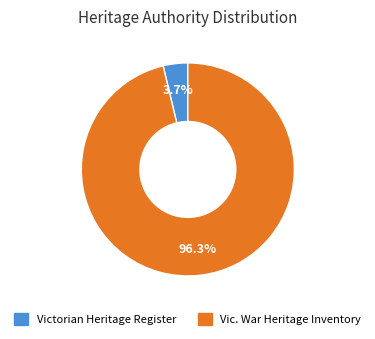

To the nearest percent, what is the difference between the Victorian Heritage Register and Vic. War Heritage Inventory slice percentages?

93%